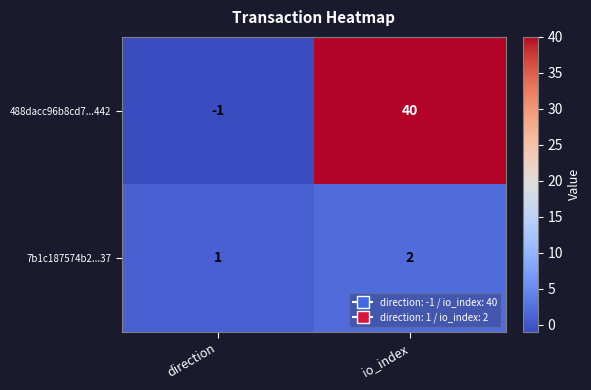

At io_index, list the series in order from largest to smallest.

488dacc96b8cd7...442, 7b1c187574b2...37